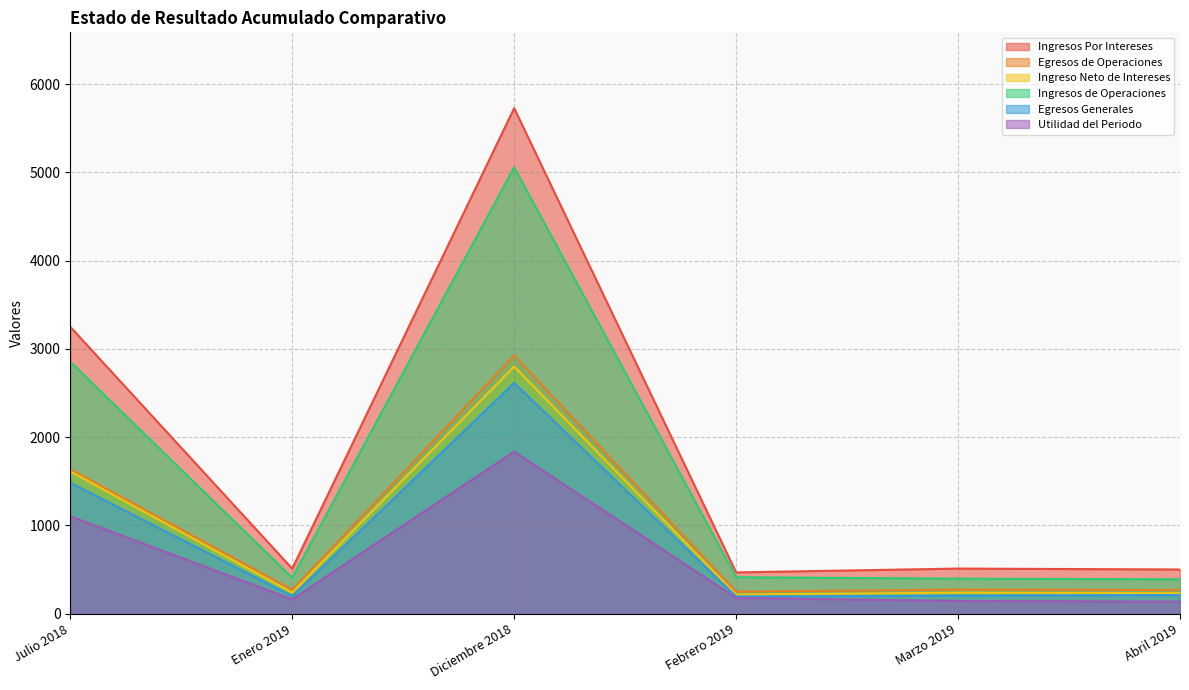

Where is Egresos Generales nearest to the value 1405?

Julio 2018